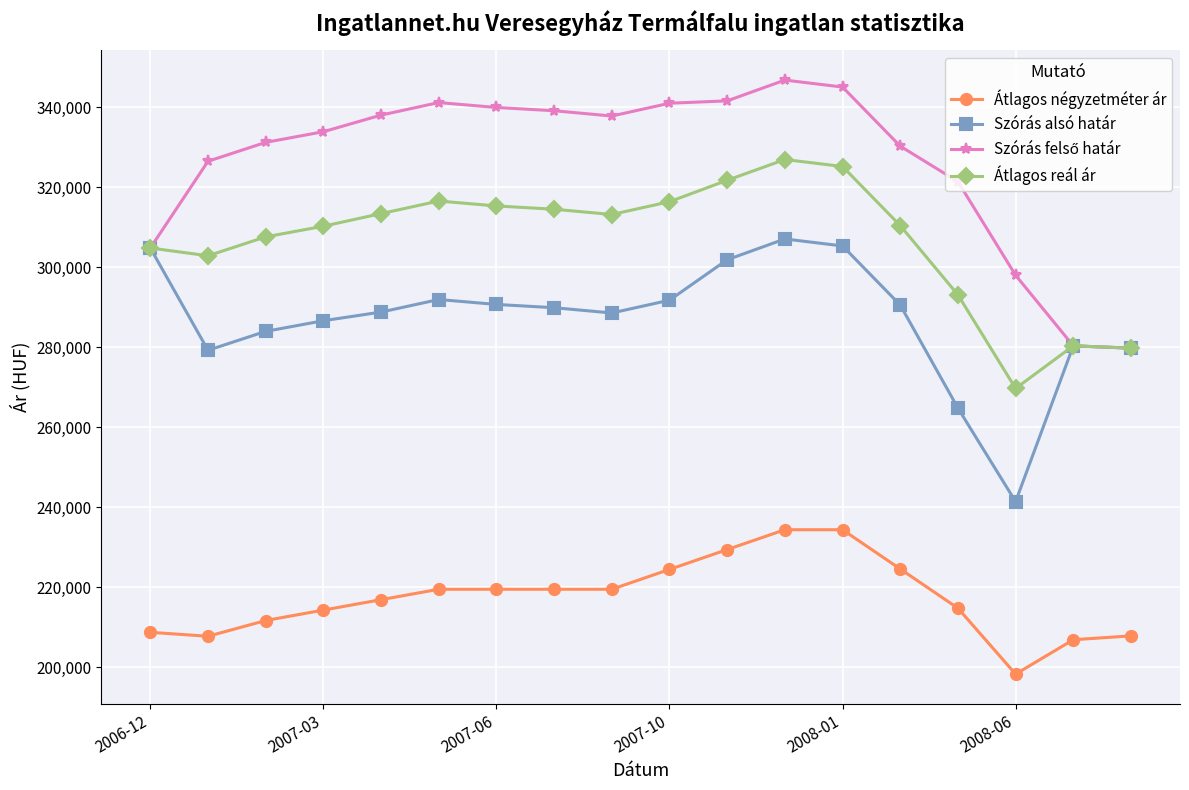

What is the maximum value shown in the chart?

346749